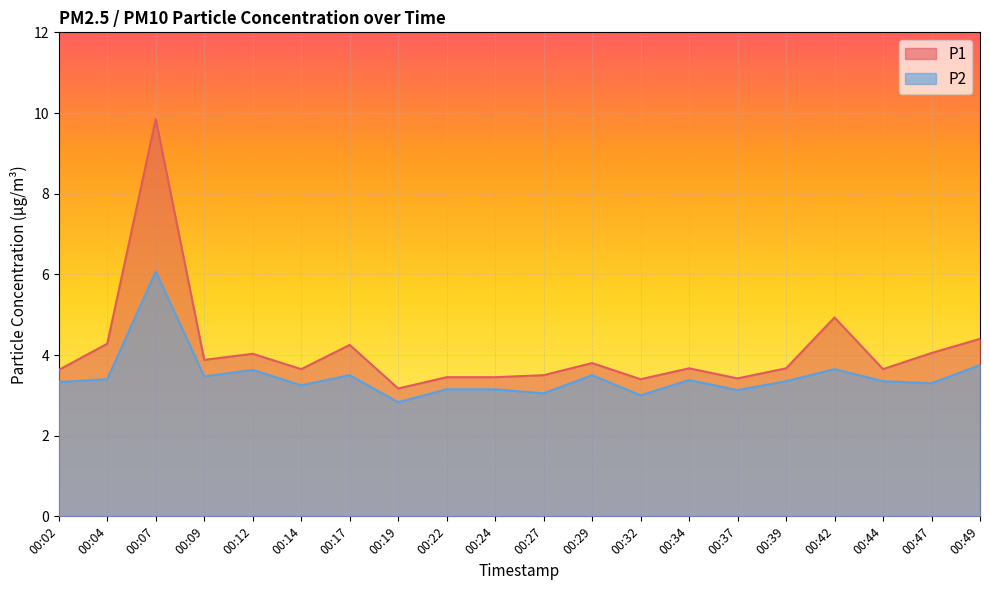

How many interior local valleys does the P1 series have?

6